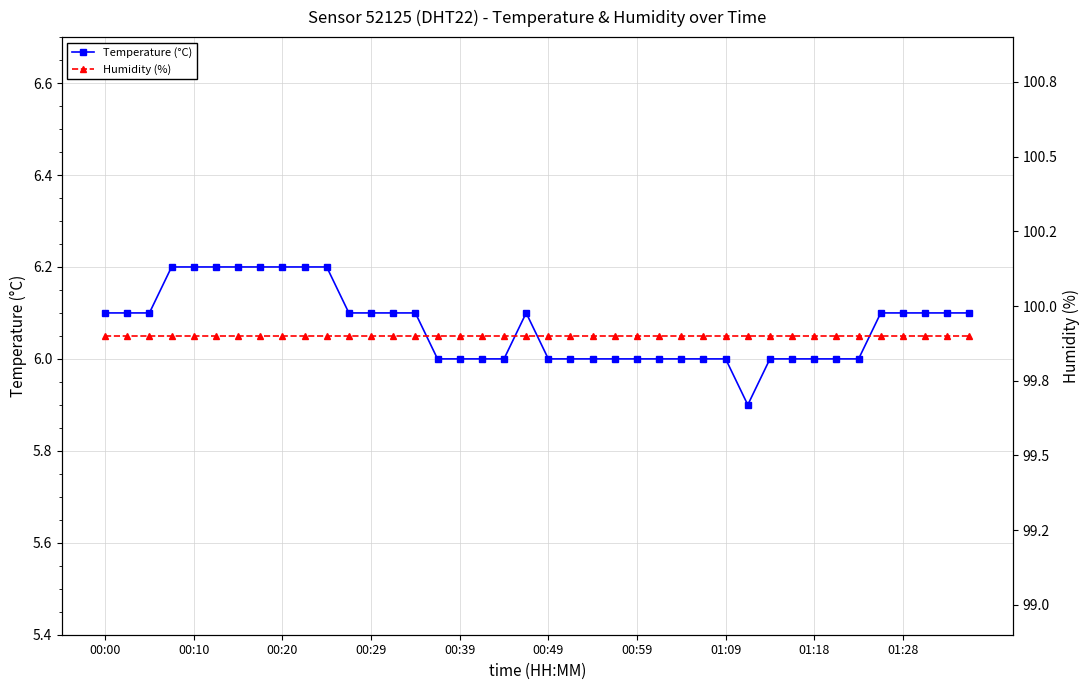

True or false: Temperature (°C) has more than 0 points higher than both neighbors.

True